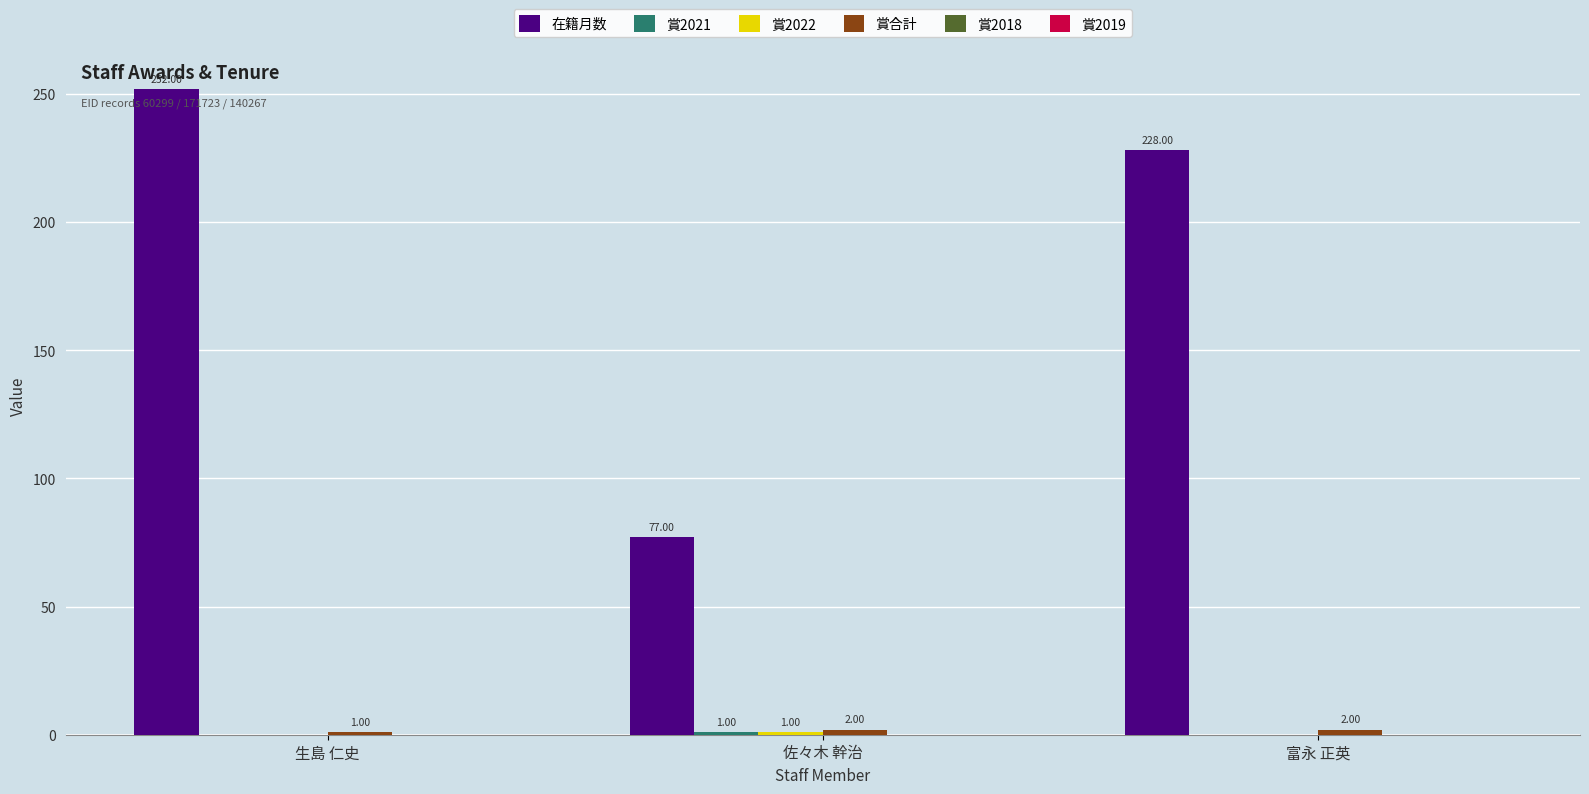

At which category does the chart reach its peak across all series?

生島 仁史